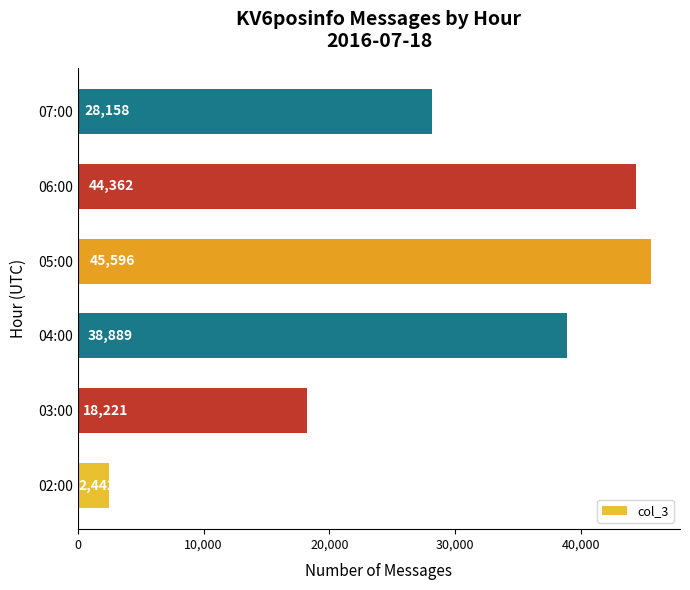

What is the average value?

29611